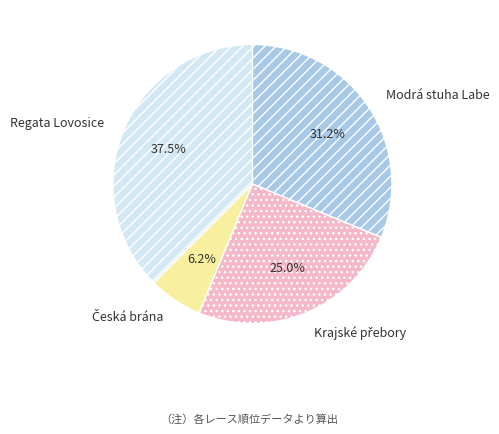

Does Regata Lovosice account for over 50% of the chart?

No